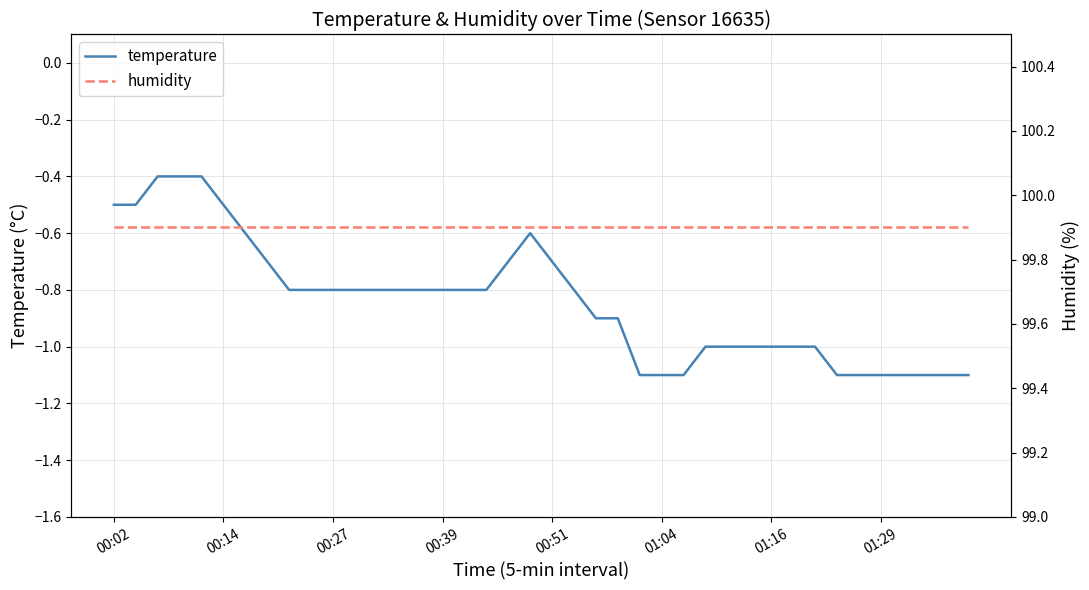

What is the label of the 31st point from the right?

9